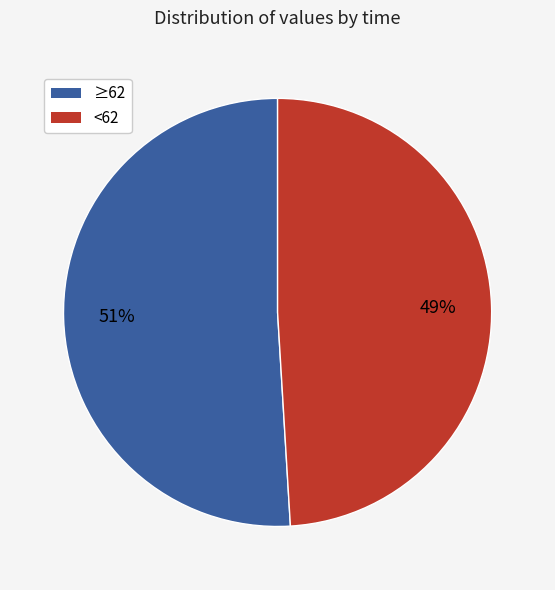

Which has a higher value, <62 or ≥62?

≥62